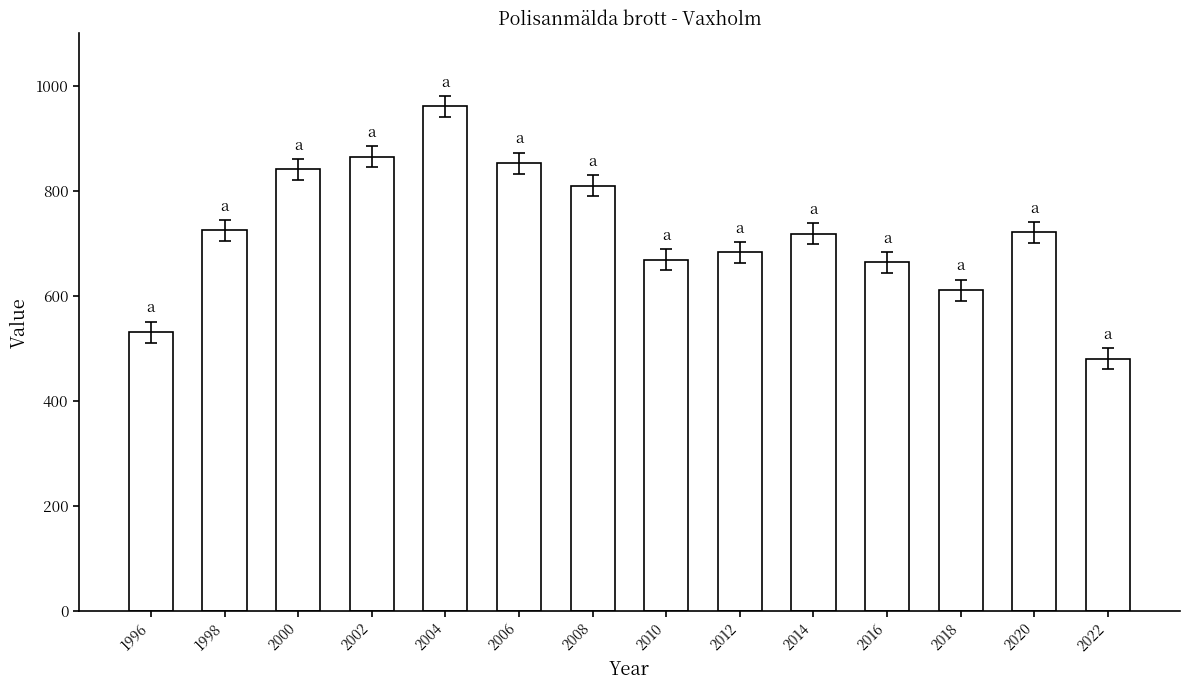

Read the value at 2016.

664